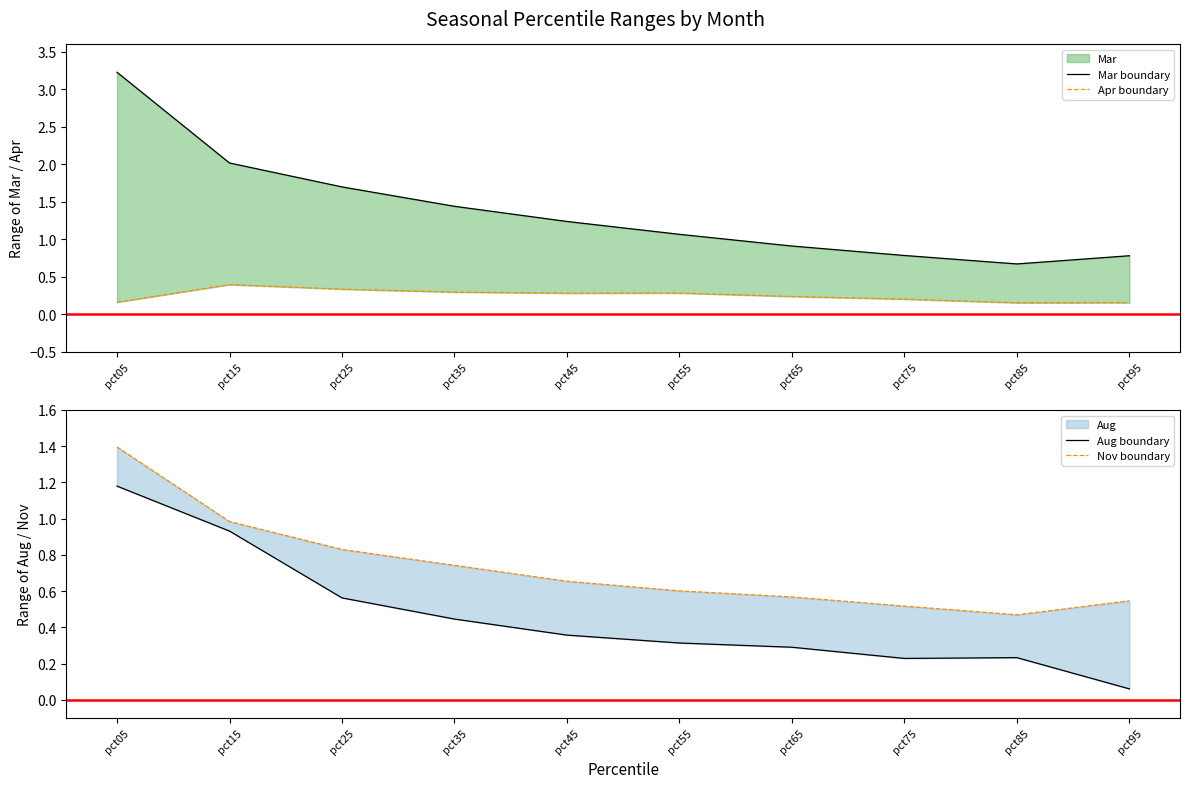

Which category has the lowest value across all series?

pct95